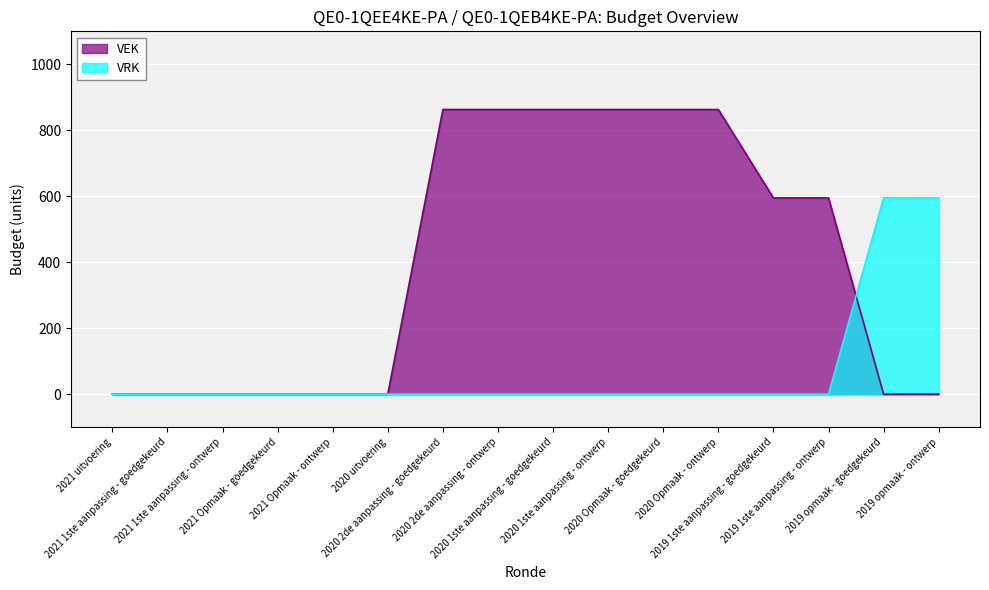

How many lines are shown in the chart?

2